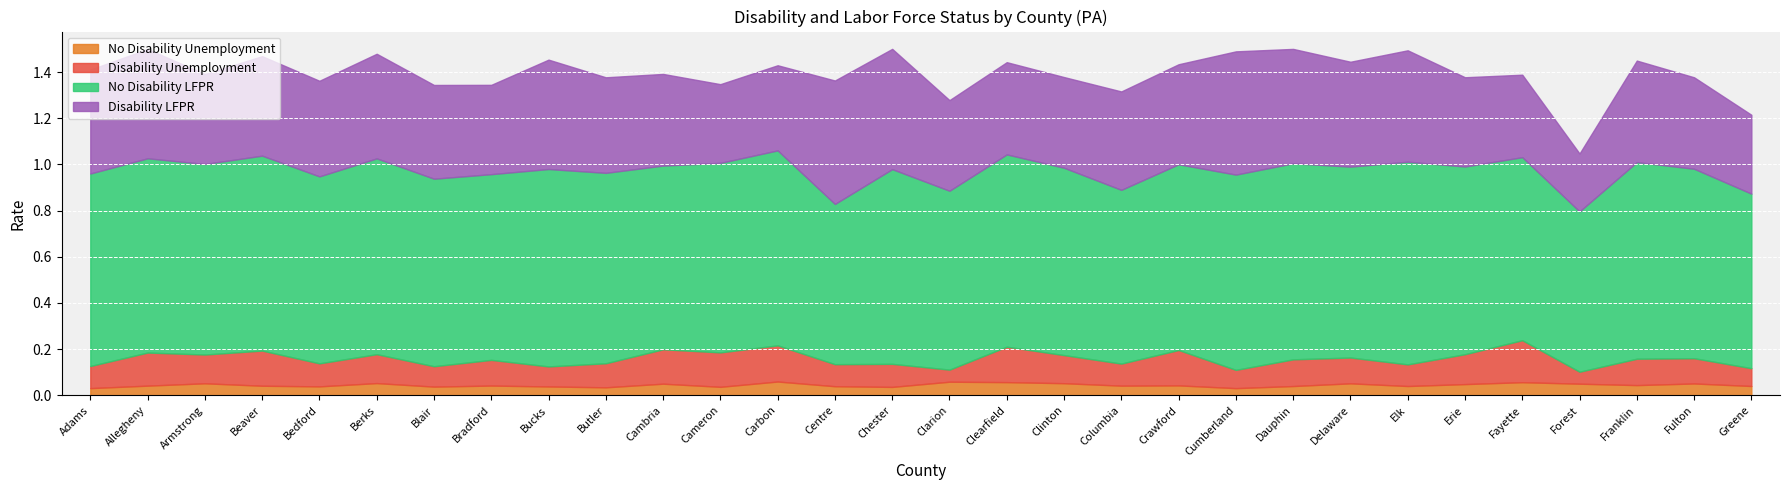

At which category is the sum across all series the highest?

Chester